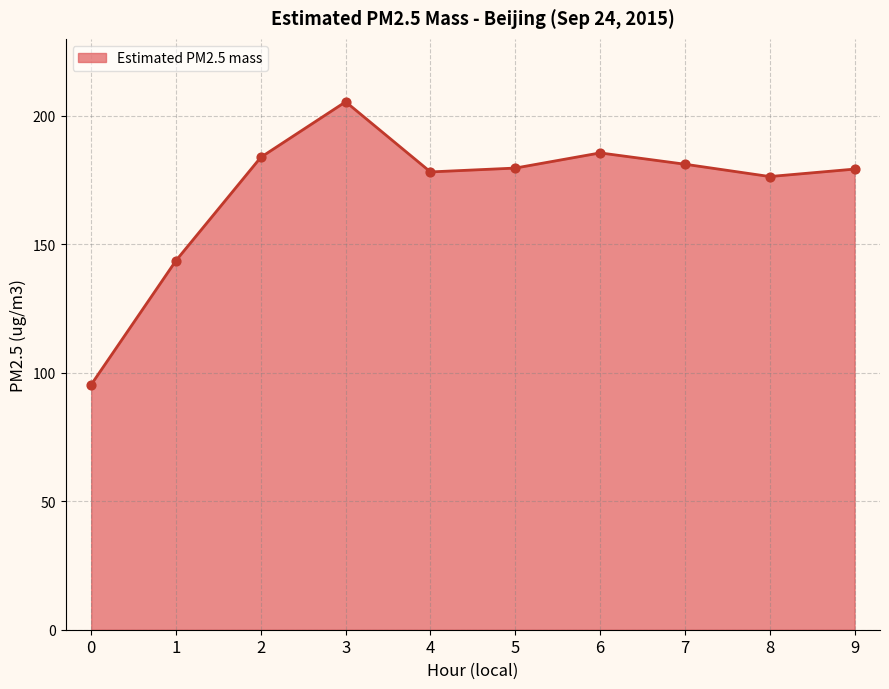

Approximately how many times larger is the value at 8 compared to 3?

0.9